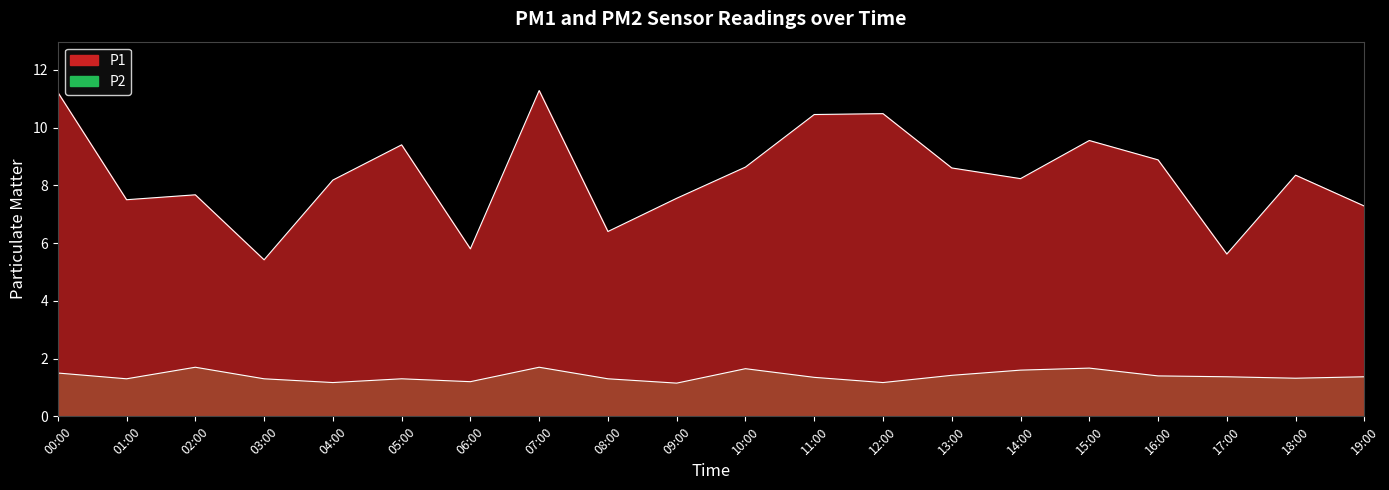

What is the average value of the P1 series?

8.3